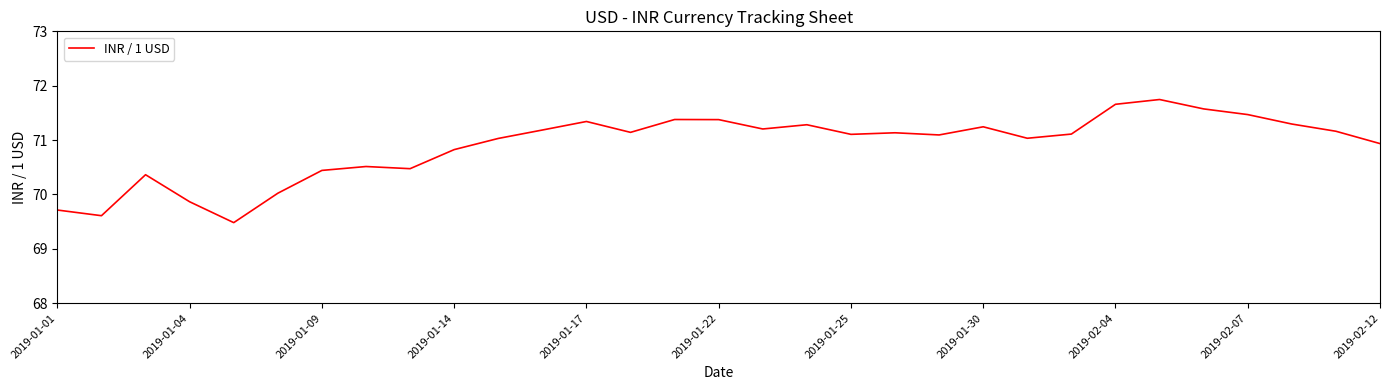

What is the maximum value shown in the chart?

71.7